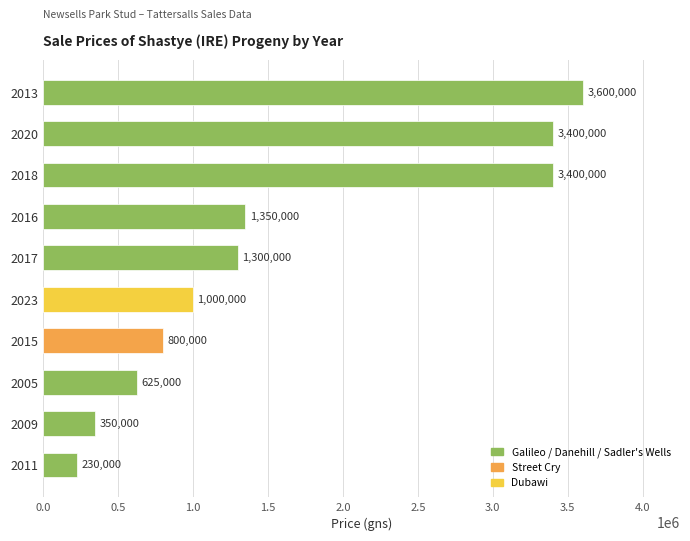

What is the sum of the values at 2009 and 2005?

975000